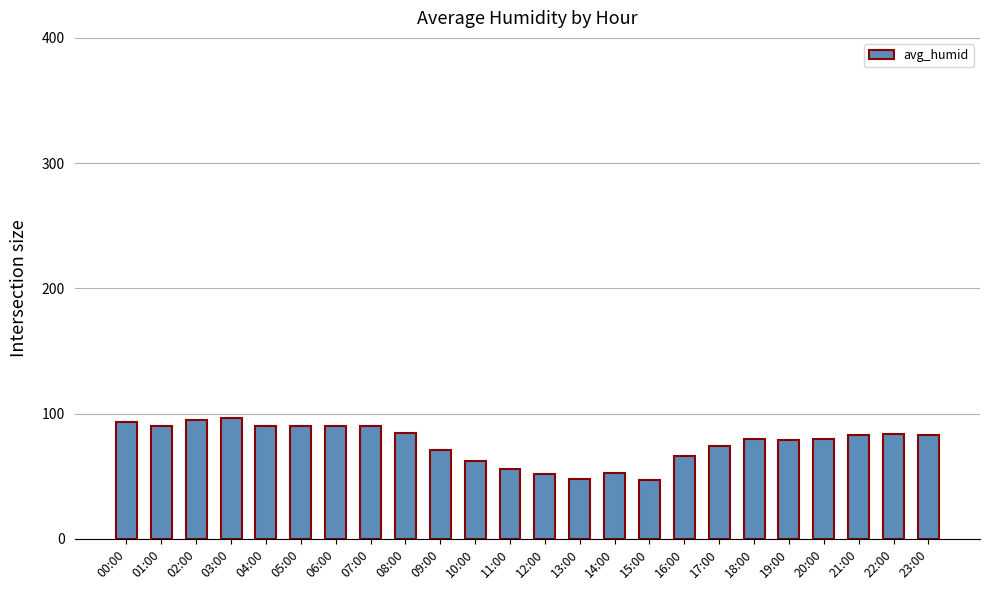

The value at 20:00 is 80.0. True or false?

True